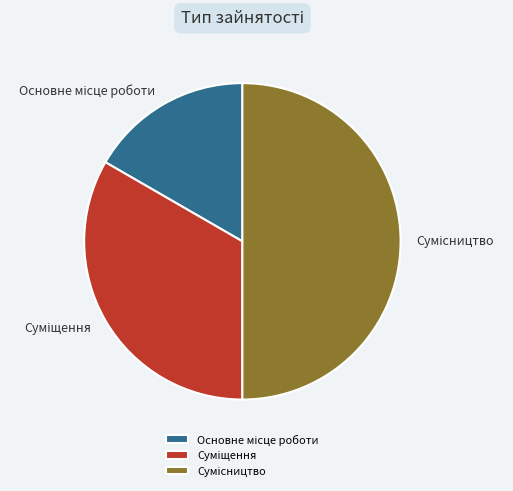

Which slice is the smallest?

Основне місце роботи